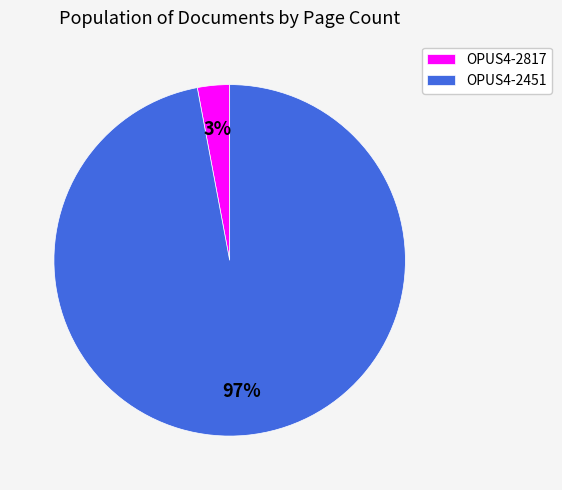

Do OPUS4-2817 and OPUS4-2451 together represent more than half of the pie?

Yes